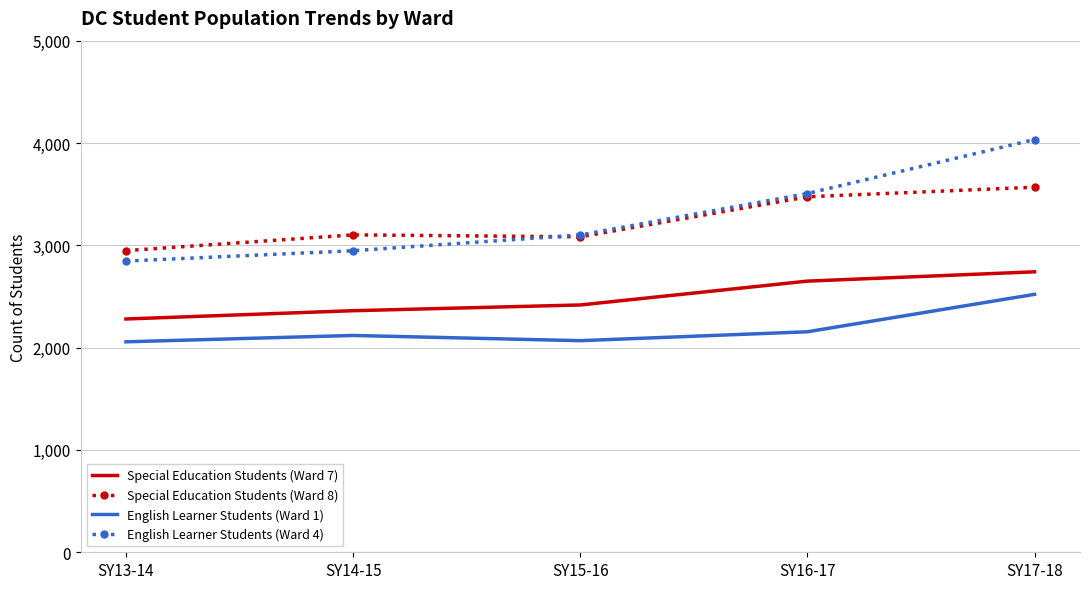

True or false: Special Education Students (Ward 7) and Special Education Students (Ward 8) intersect in this chart.

False